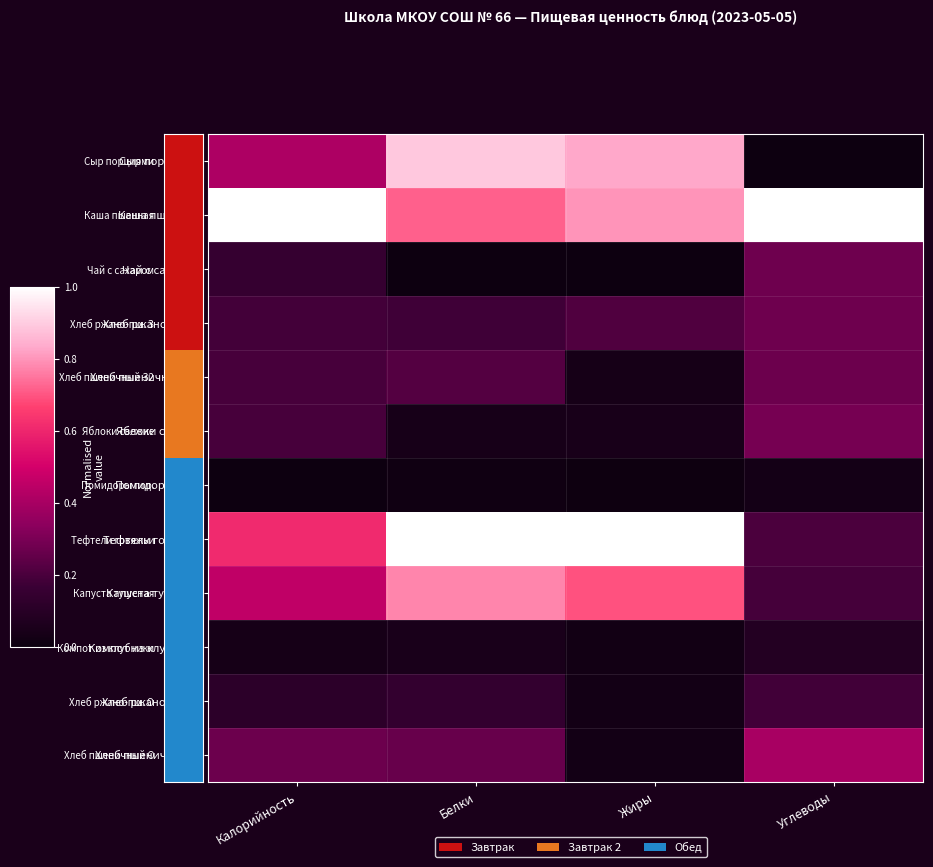

Between Белки and Углеводы, which series saw the biggest shift?

Сыр порциями